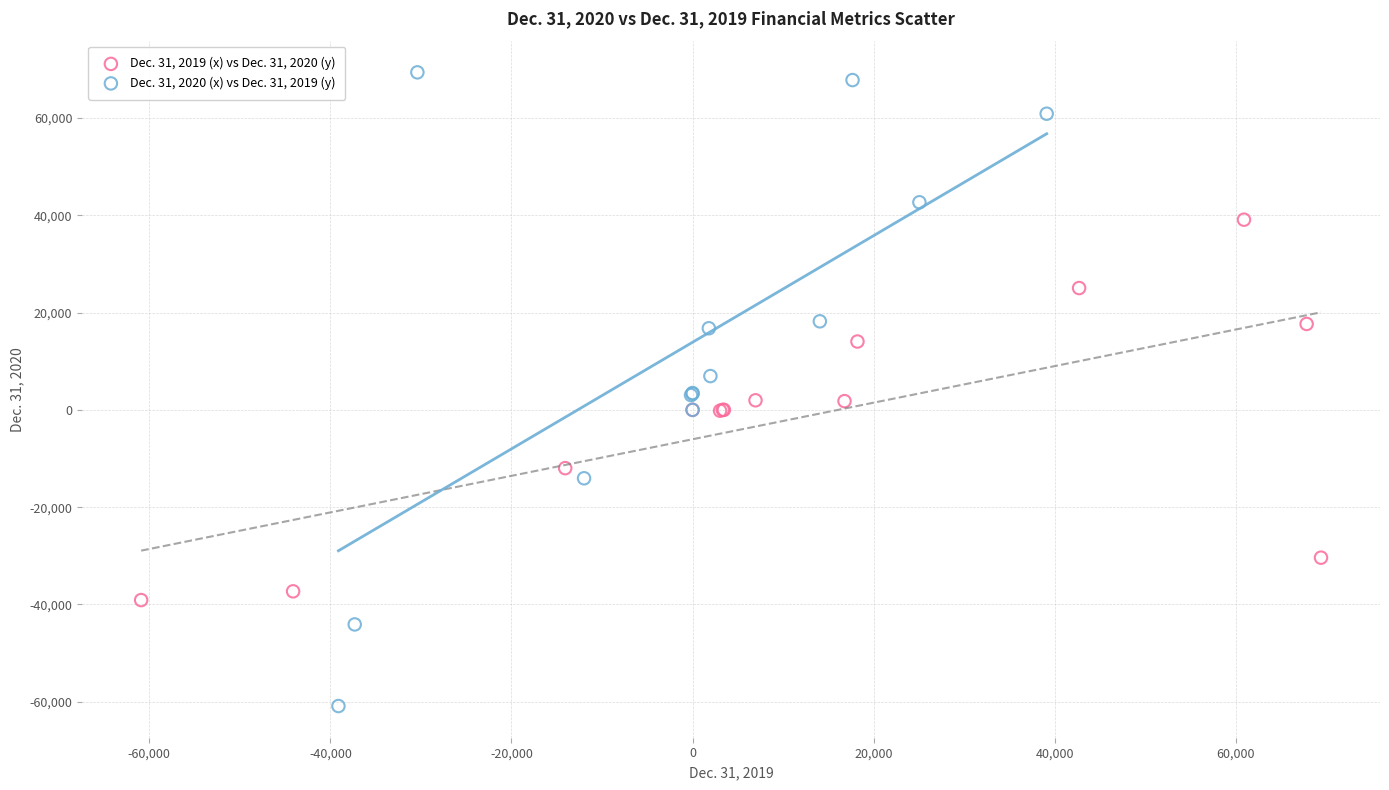

Which series has the widest spread of Y values?

Dec. 31, 2020 (x) vs Dec. 31, 2019 (y)